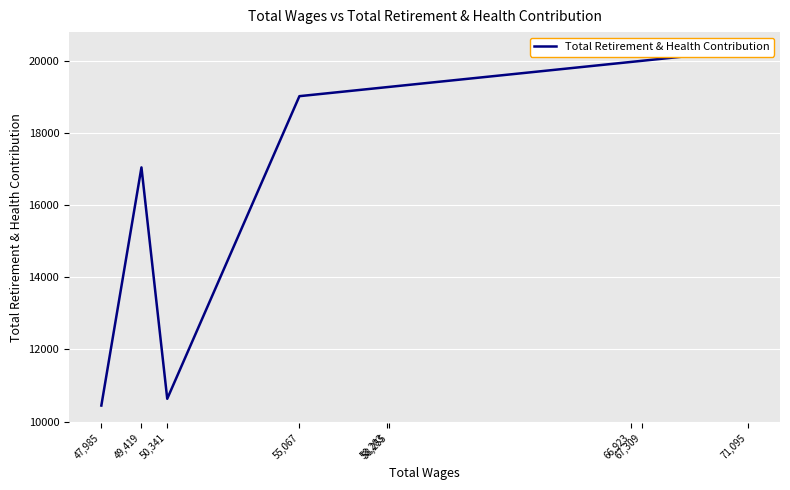

Rank the categories by value from highest to lowest.

71,095, 67,309, 66,923, 58,255, 58,203, 55,067, 49,419, 50,341, 47,985